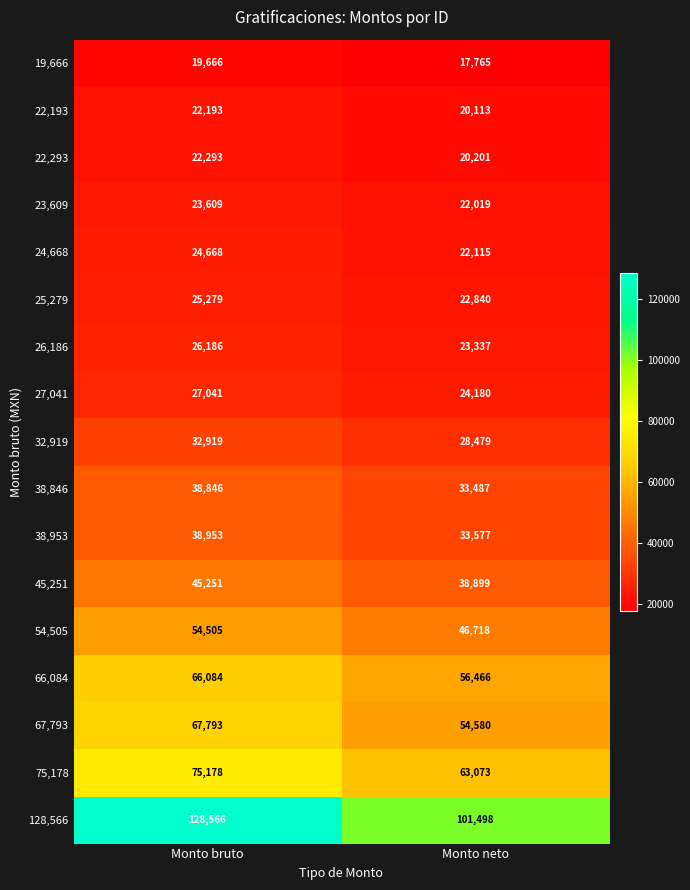

List the series in order of their peak value, lowest first.

19,666, 22,193, 22,293, 23,609, 24,668, 25,279, 26,186, 27,041, 32,919, 38,846, 38,953, 45,251, 54,505, 66,084, 67,793, 75,178, 128,566